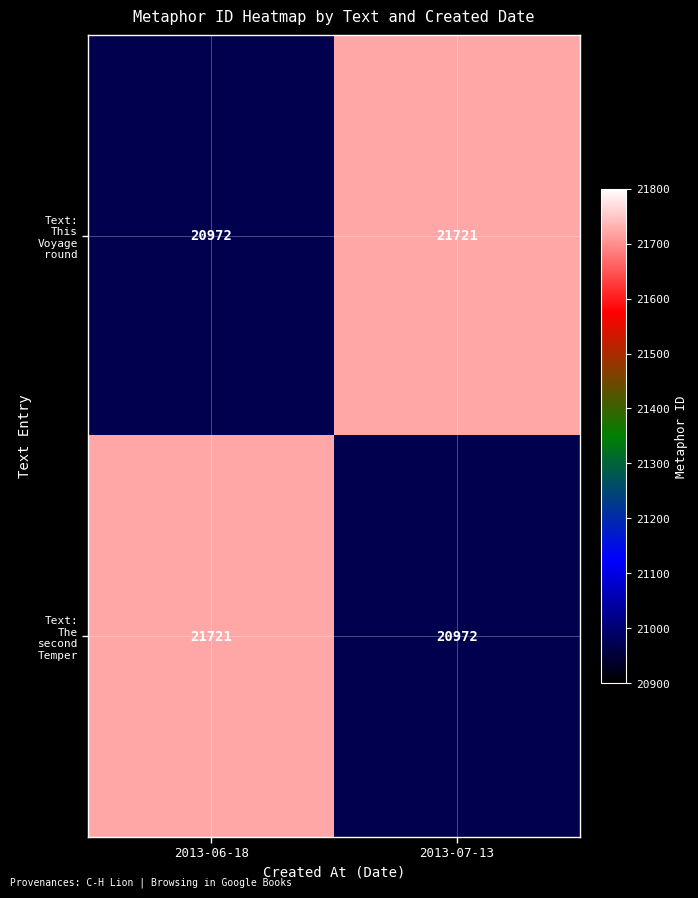

What is the total value across all series at 2013-06-18?

42693